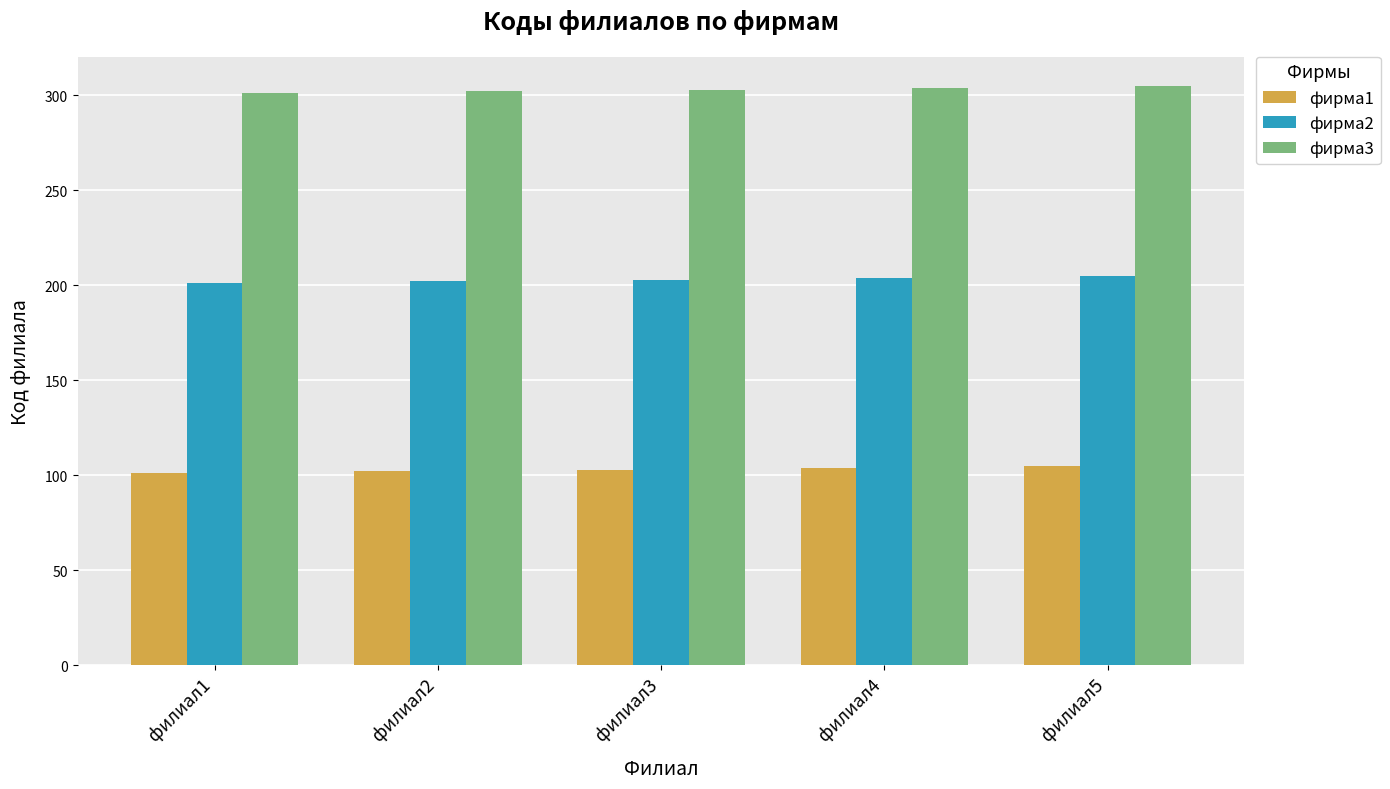

How many bars are there in total?

15